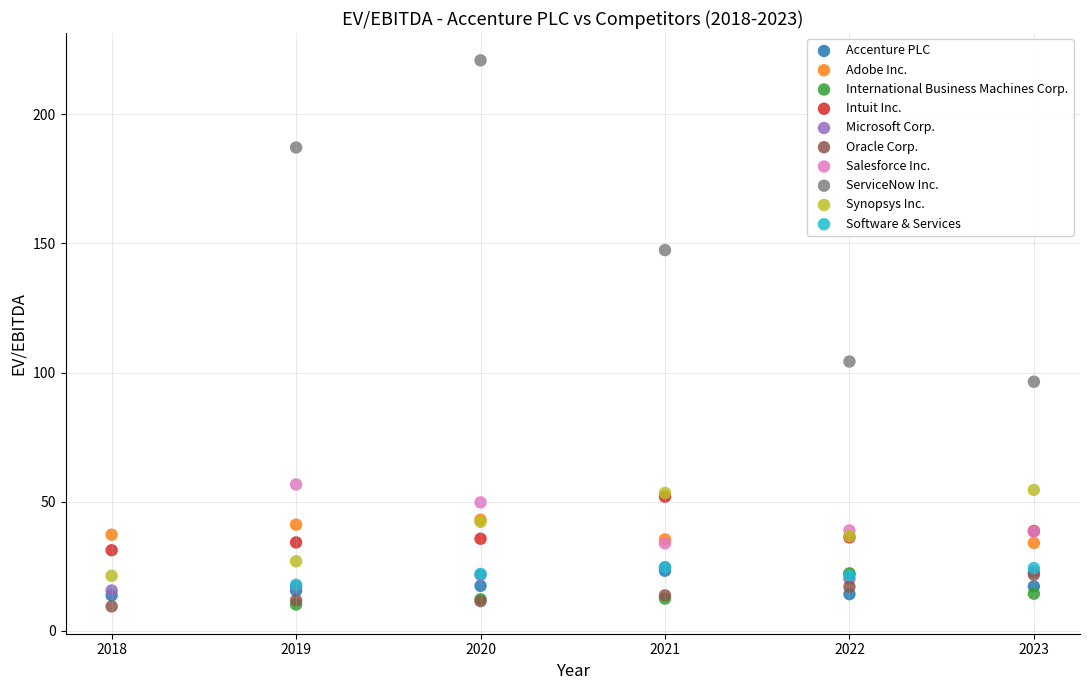

Which series has the largest Y range (max minus min)?

ServiceNow Inc.